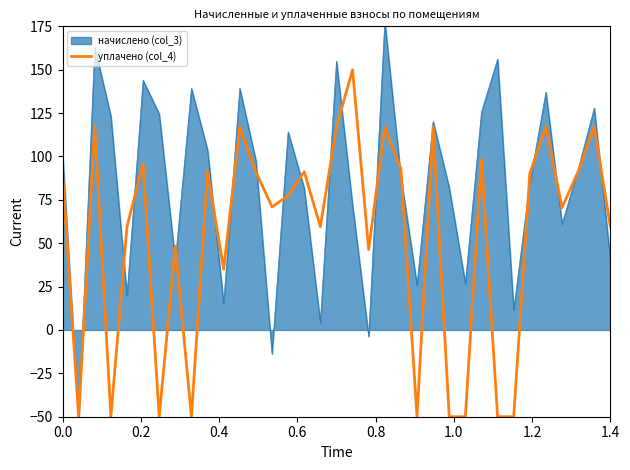

What is the maximum value for уплачено (col_4)?

150.0